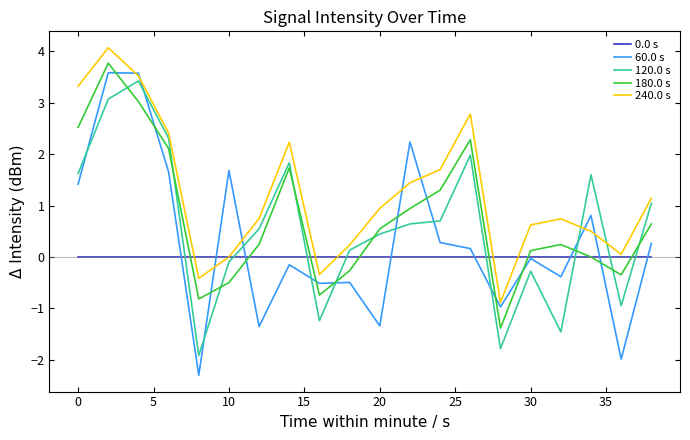

How many times do 120.0 s and 240.0 s cross each other?

2